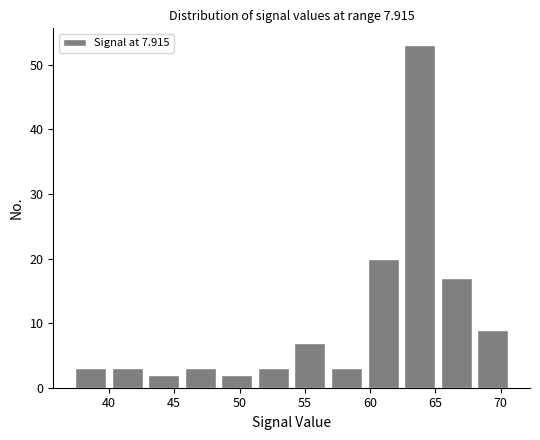

Reading left to right, transcribe this chart: for each bar, give the range it covers on the x-axis and its height. Neither the bar edges nor the heights are printed on the chart, so give them approximately, as read against the axes.

37.4 to 40.2: 3
40.2 to 43.0: 3
43.0 to 45.8: 2
45.8 to 48.6: 3
48.6 to 51.4: 2
51.4 to 54.2: 3
54.2 to 57.0: 7
57.0 to 59.8: 3
59.8 to 62.6: 20
62.6 to 65.4: 53
65.4 to 68.2: 17
68.2 to 71.0: 9